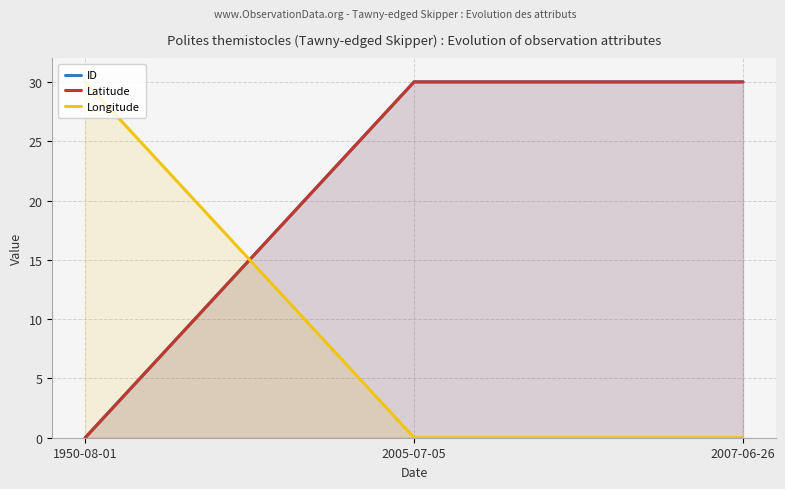

What is the sum of the ID values at 1950-08-01 and 2007-06-26?

30.0